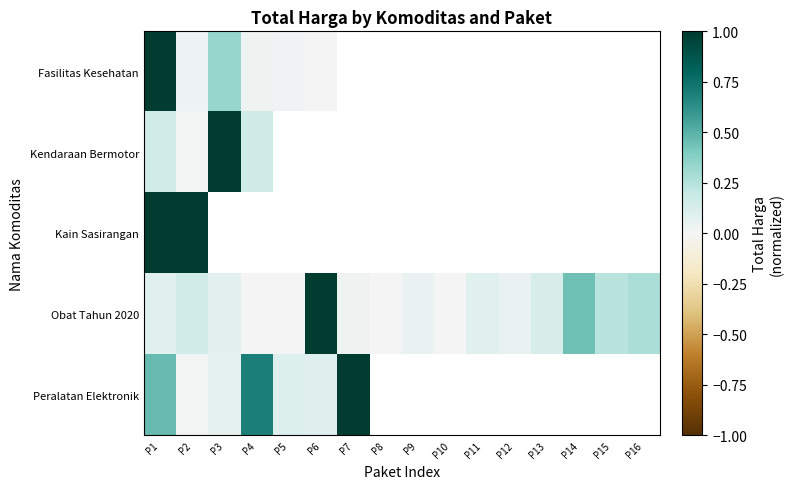

At how many categories does at least one series exceed 0?

16